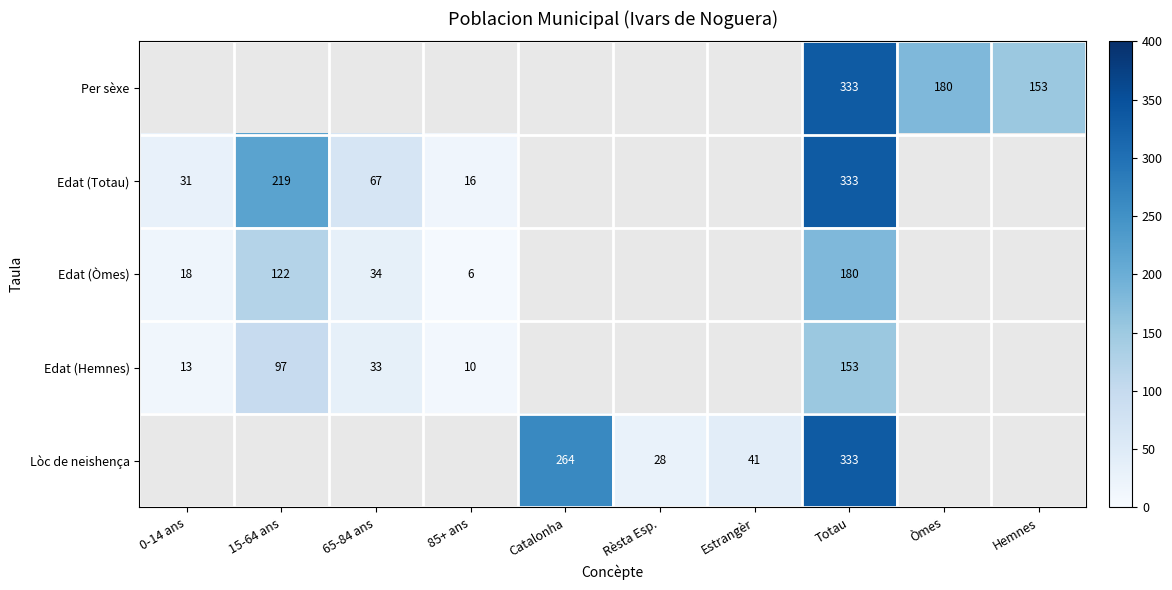

What is the smallest value displayed?

6.0